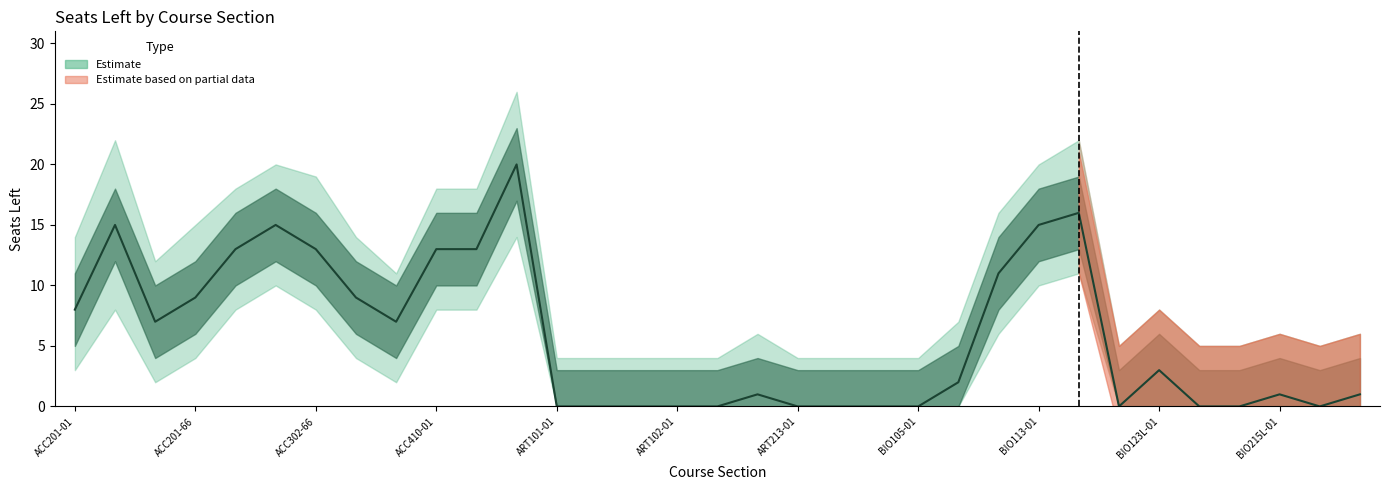

True or false: there are more than 0 points higher than both neighbors.

True